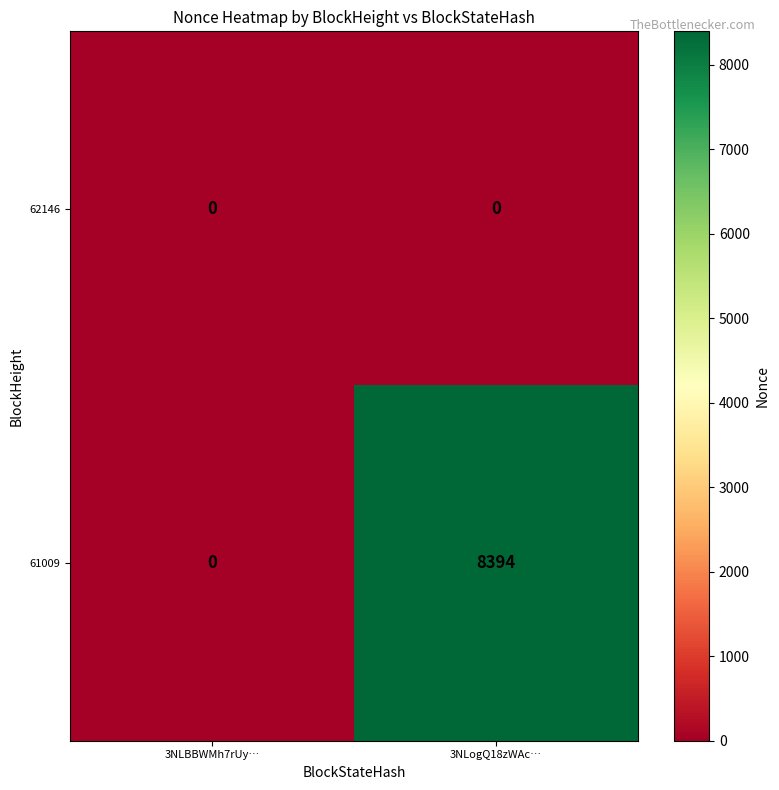

What is the sum of all 61009 values?

8394